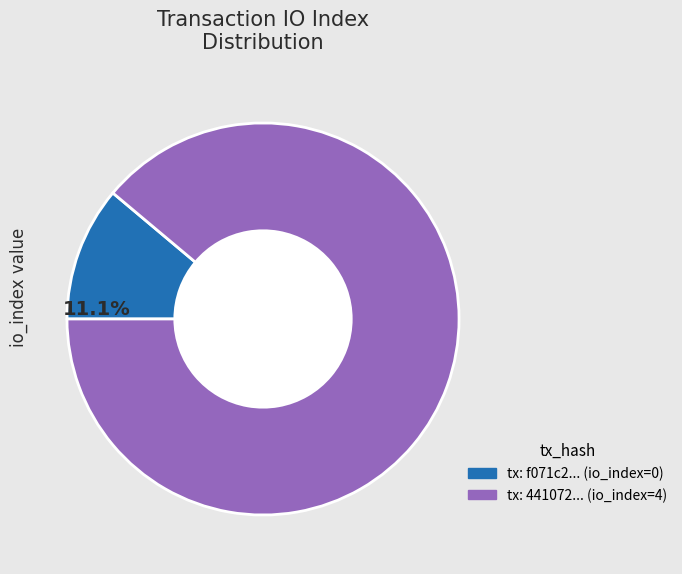

Is there any slice that represents more than half of the pie?

Yes